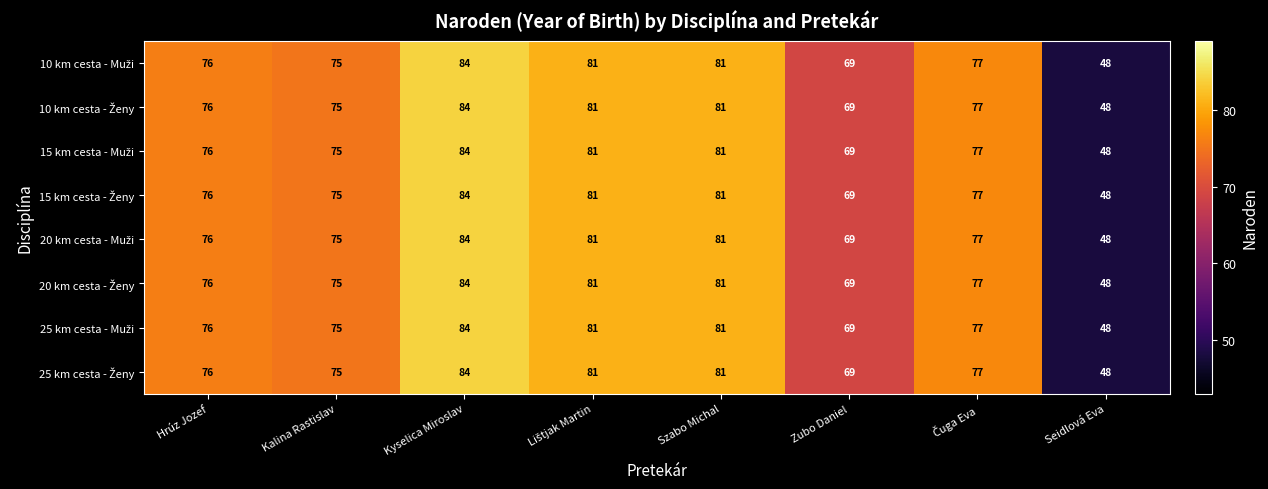

What is the smallest value displayed?

48